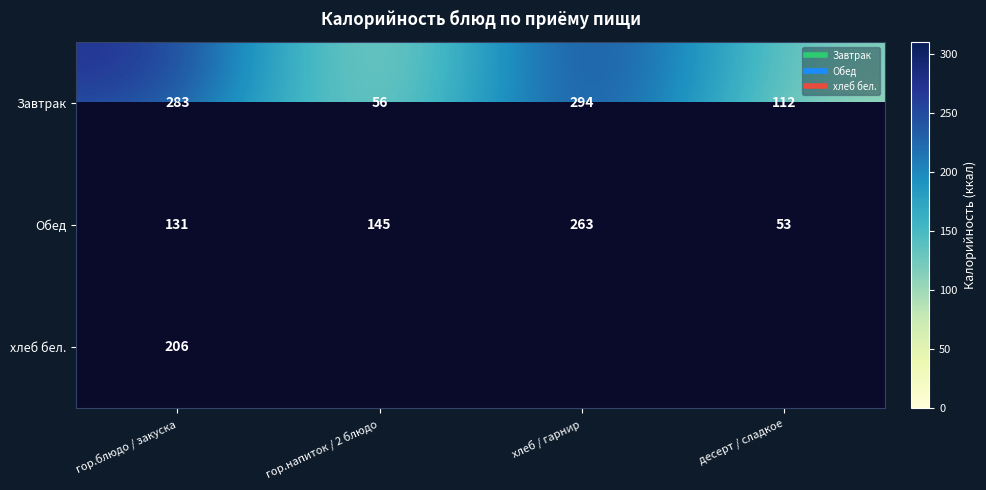

At which category does the chart reach its peak across all series?

хлеб / гарнир